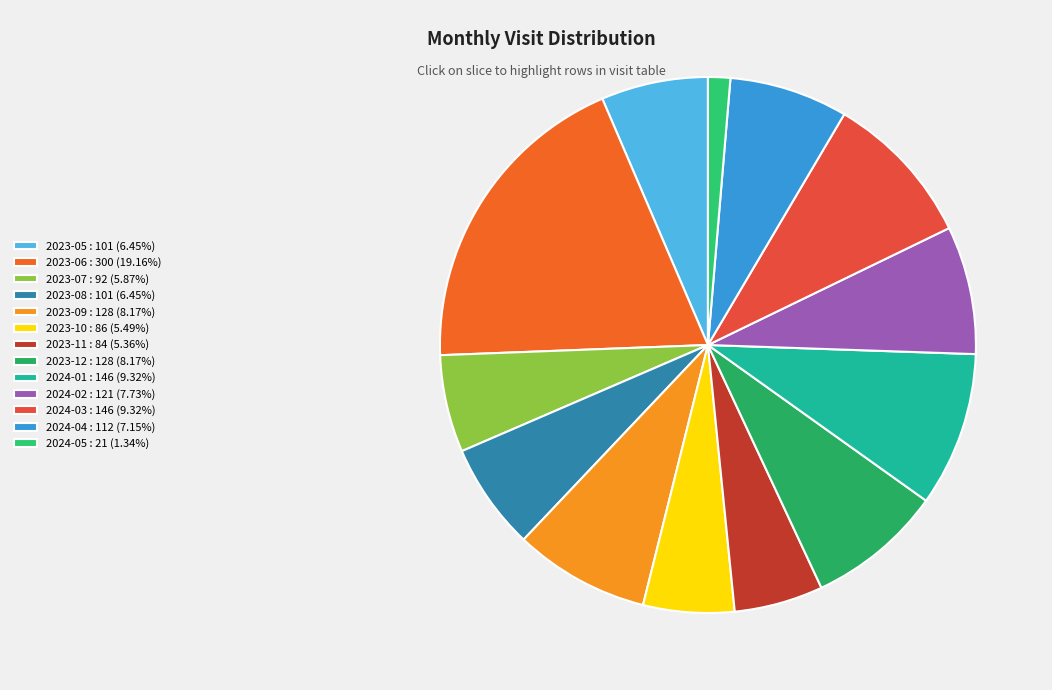

Is 2023-07 the majority of the pie?

No